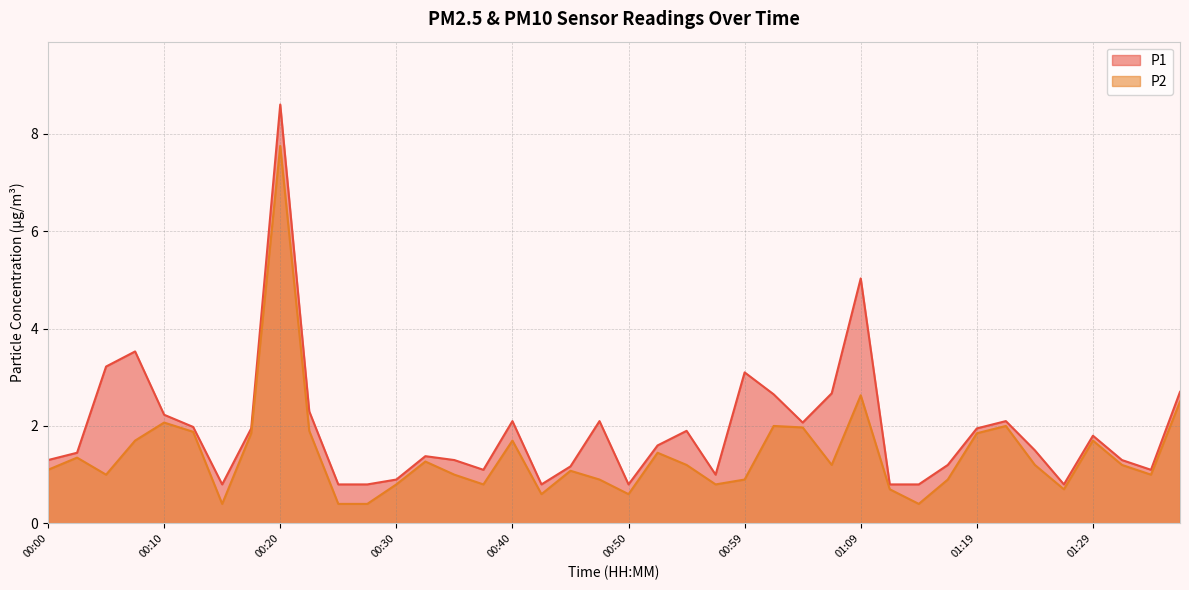

True or false: P2 and P1 intersect in this chart.

False